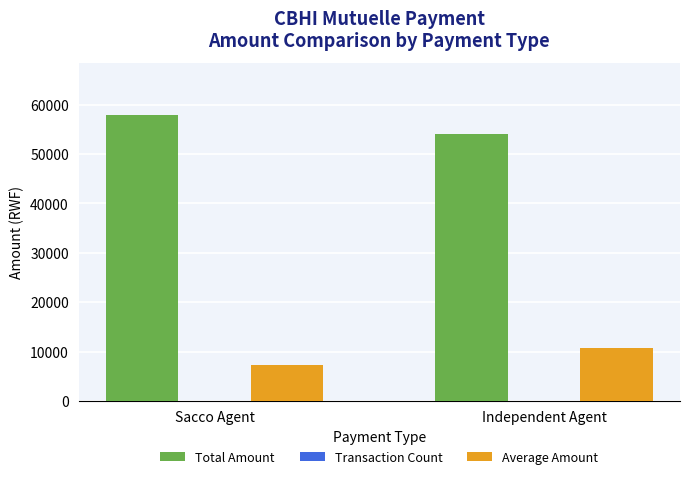

The Total Amount series shows 54000 at Independent Agent. True or false?

True